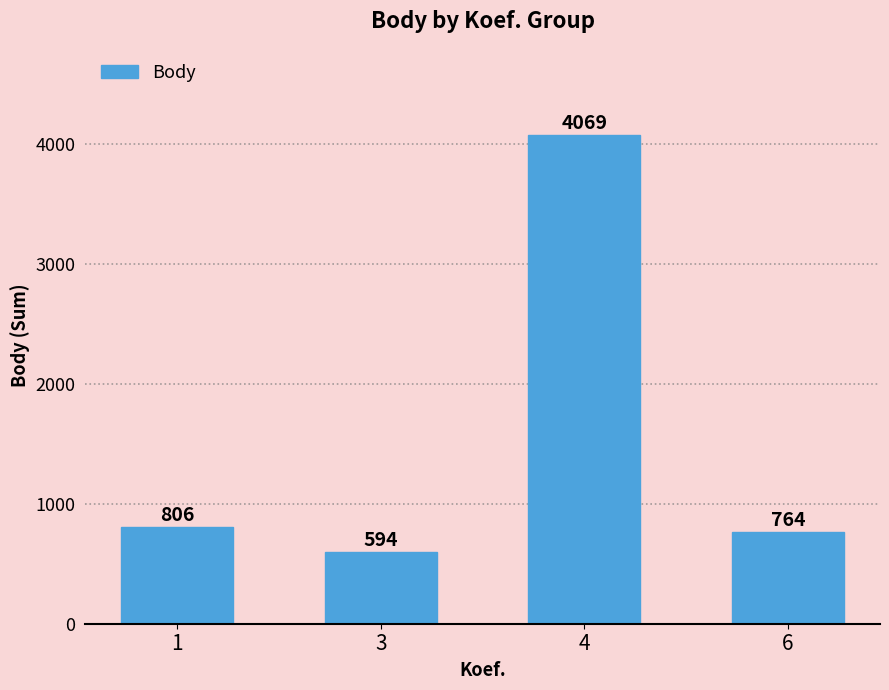

Reading right to left, transcribe all the data shown in this chart.

6=764	4=4069	3=594	1=806